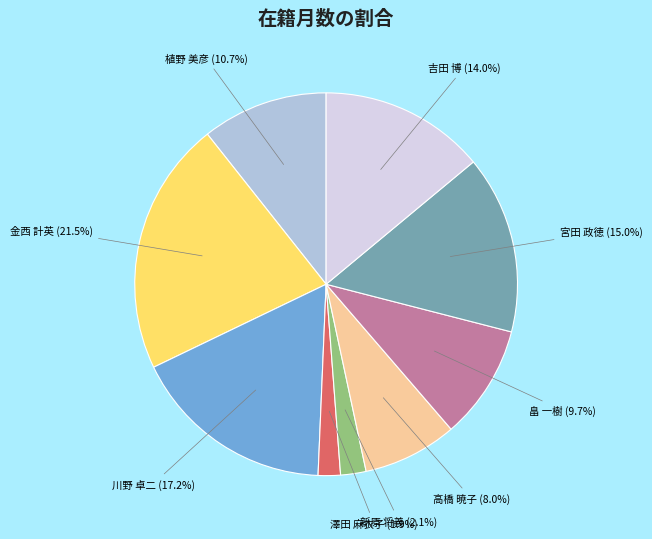

Which has a higher value, 畠 一樹 or 金西 計英?

金西 計英